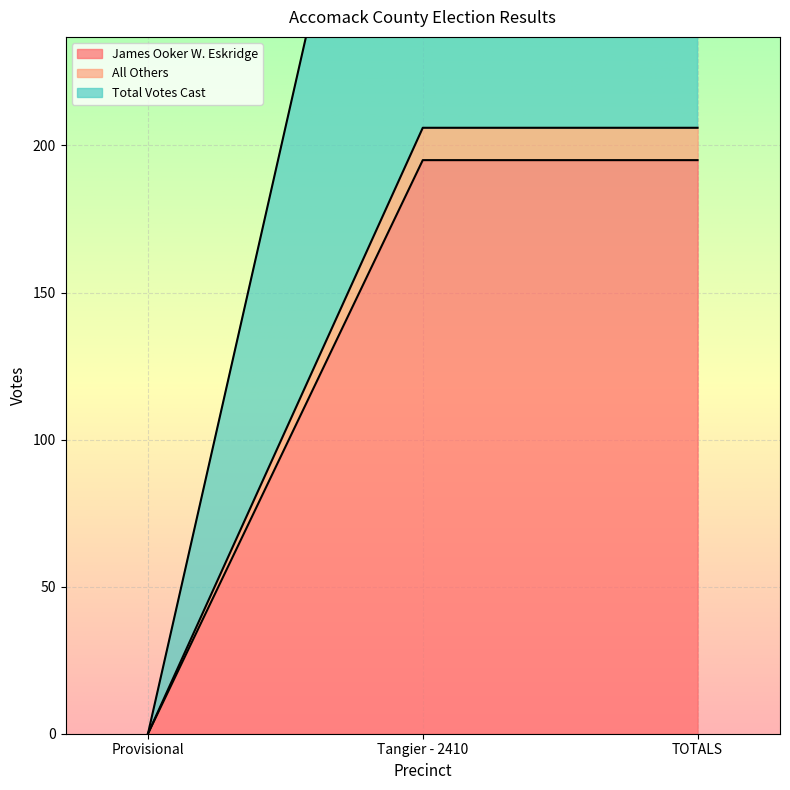

What is the difference between the highest and lowest values at TOTALS?

217